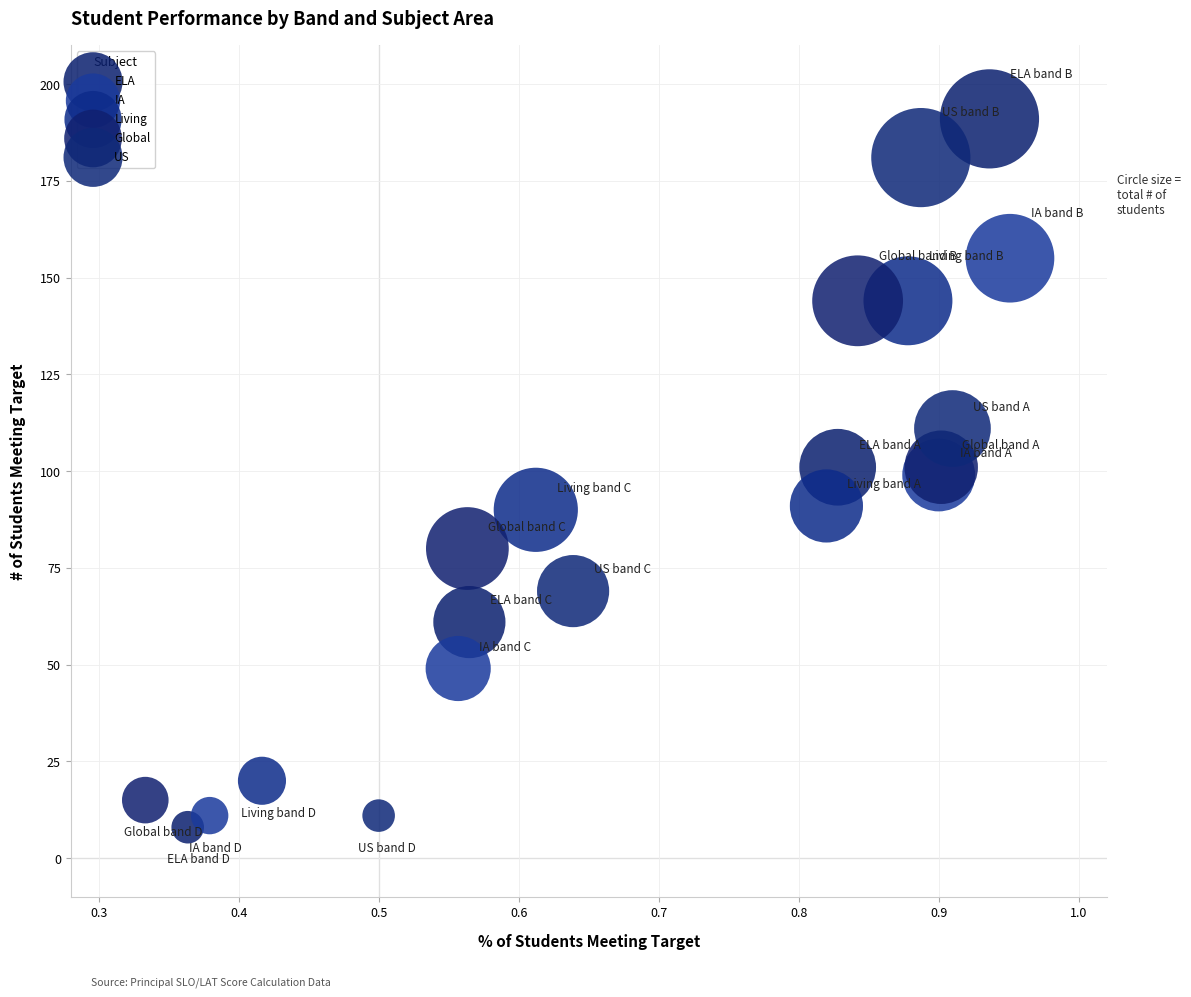

Which series has the largest Y range (max minus min)?

ELA